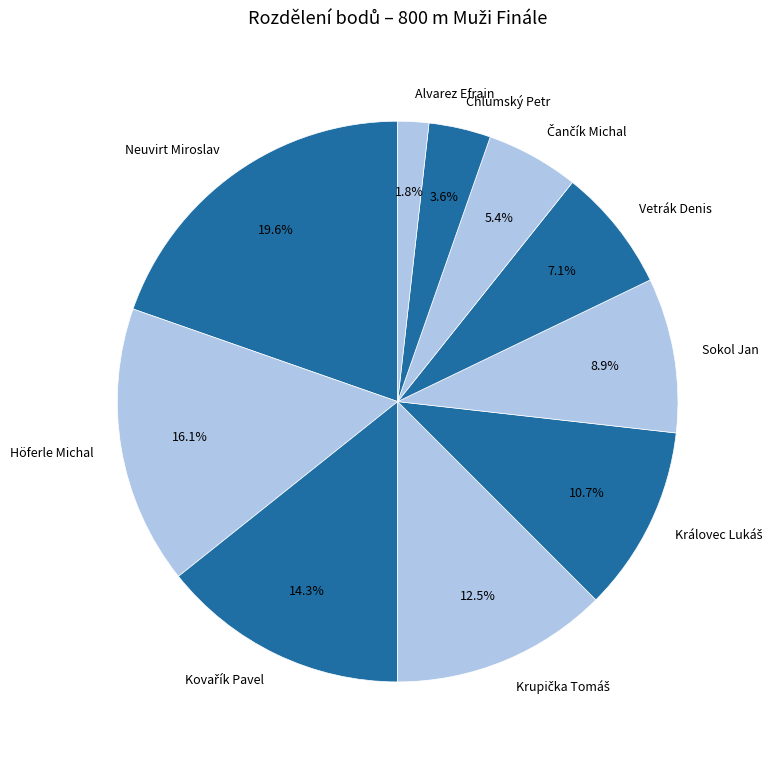

Which has a higher value, Sokol Jan or Vetrák Denis?

Sokol Jan